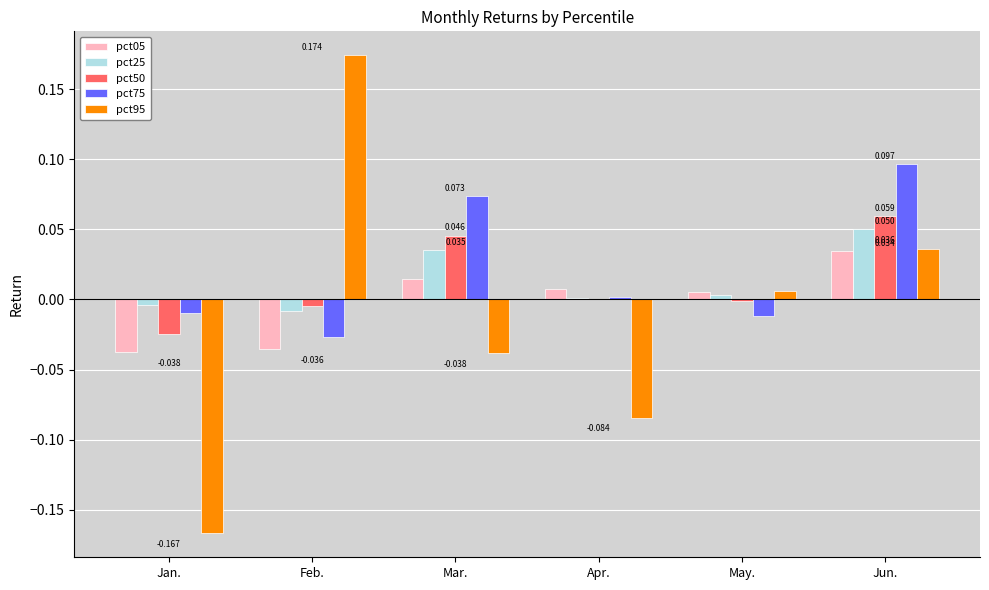

Between Feb. and Jun., which series saw the biggest shift?

pct95